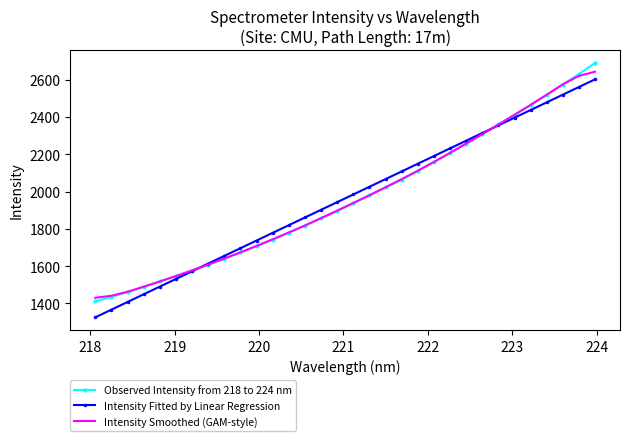

What is the maximum value for Intensity Smoothed (GAM-style)?

2642.9